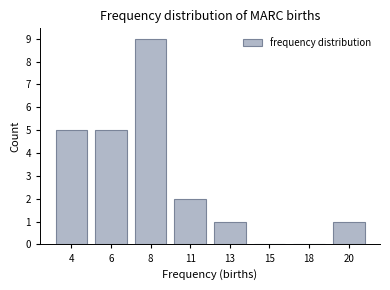

Reading right to left, transcribe all the data shown in this chart.

20=1	18=0	15=0	13=1	11=2	8=9	6=5	4=5